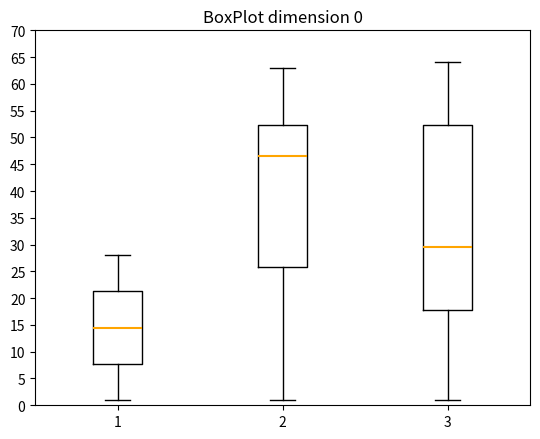

Which box is the tallest, from its lower edge to its upper edge?

3